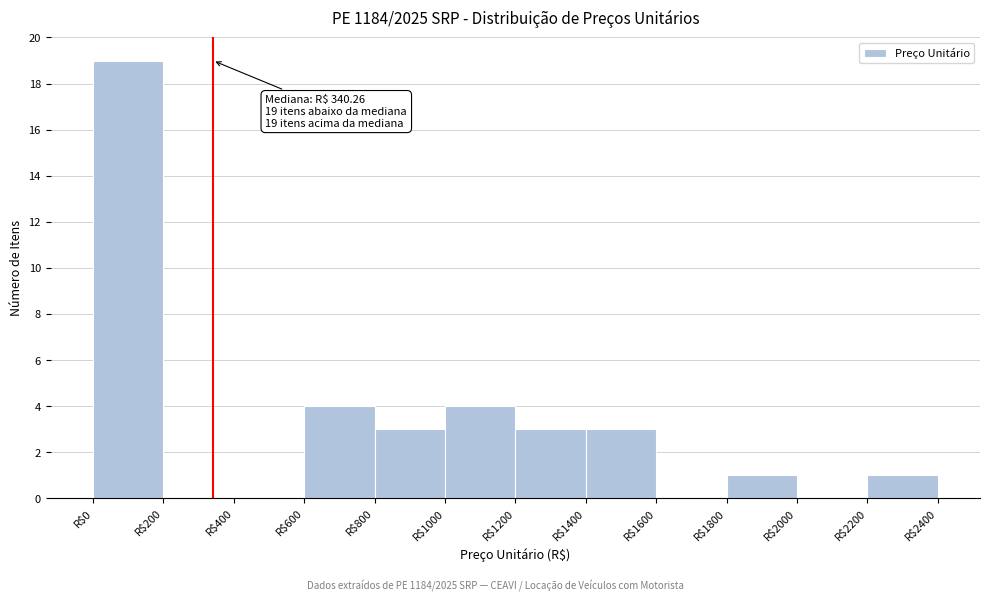

Which range on the x-axis has the tallest bar?

0 to 200